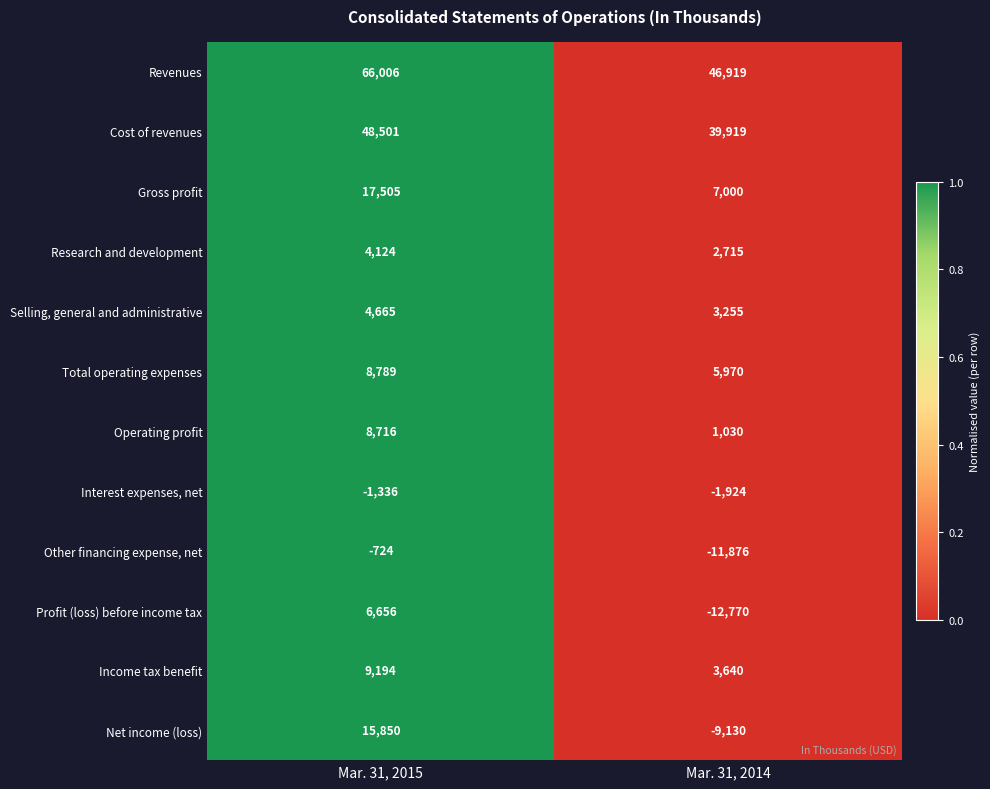

At which category does the chart reach its peak across all series?

Mar. 31, 2015